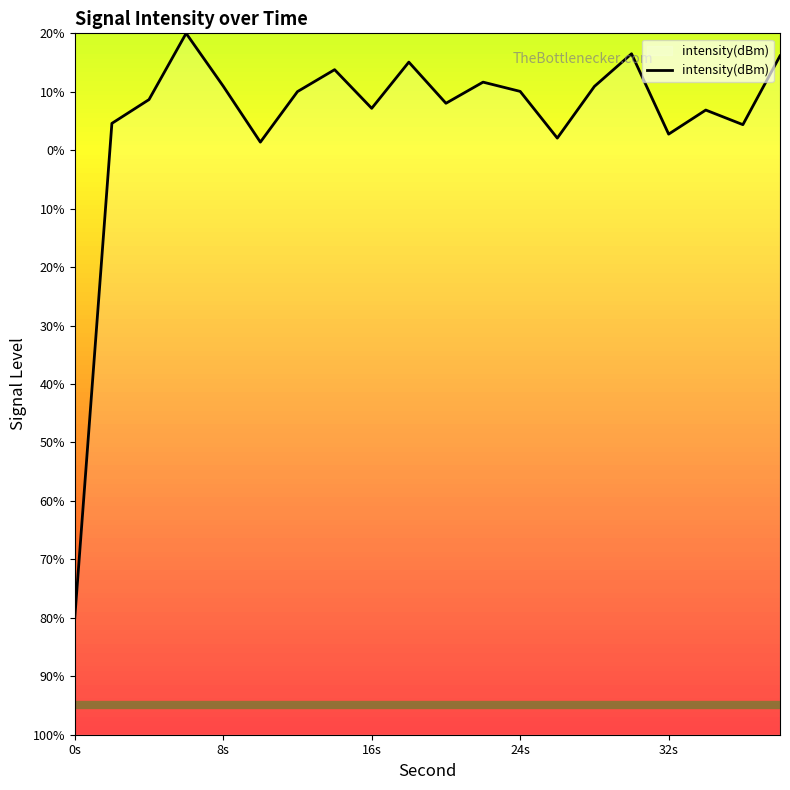

Does the chart display data point markers on the line(s)?

No